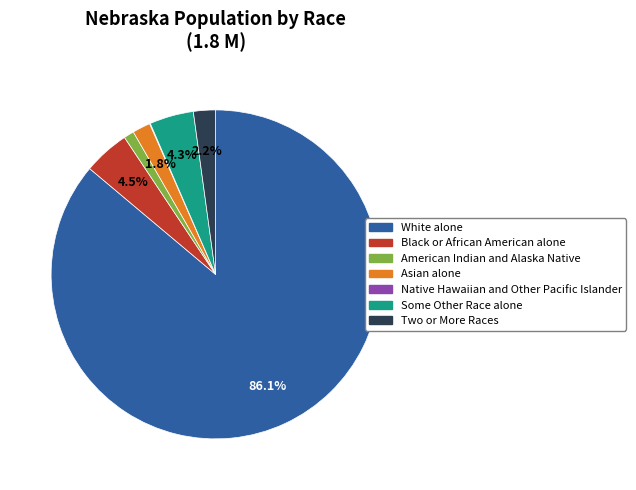

Between American Indian and Alaska Native and Some Other Race alone, which is larger?

Some Other Race alone